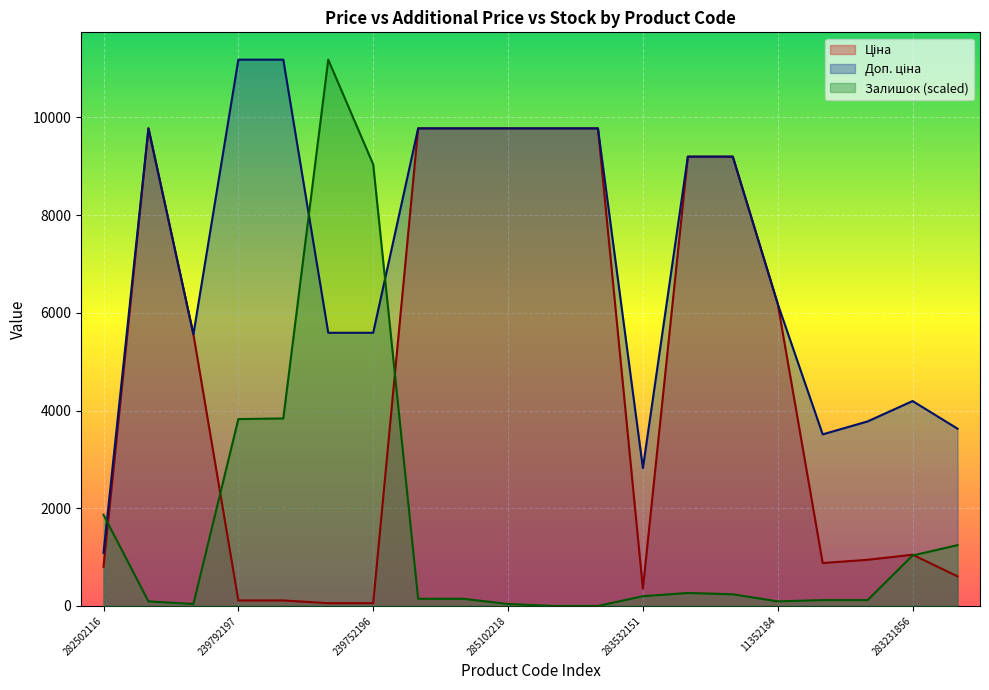

What position from the right is 273702194?

6